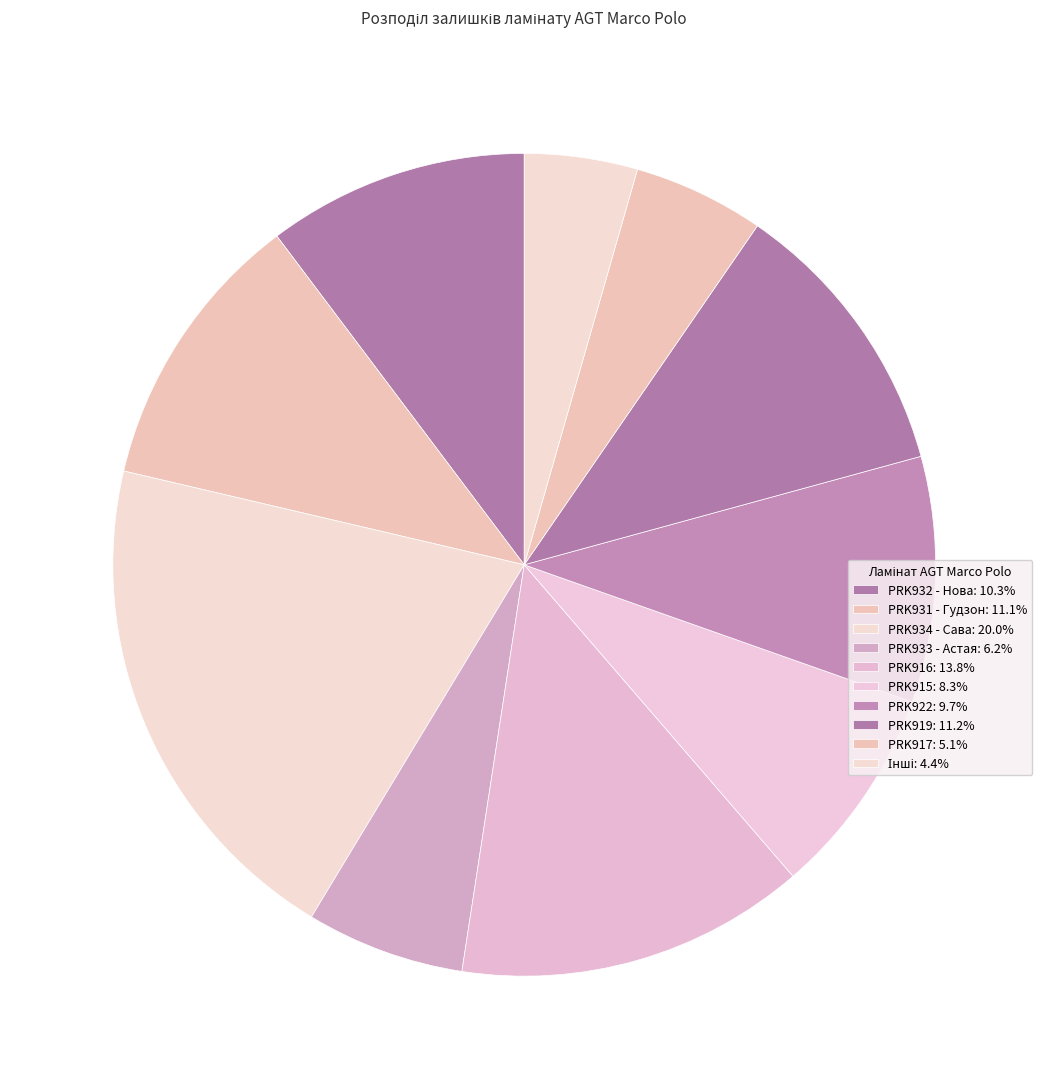

Is there any slice that represents more than half of the pie?

No